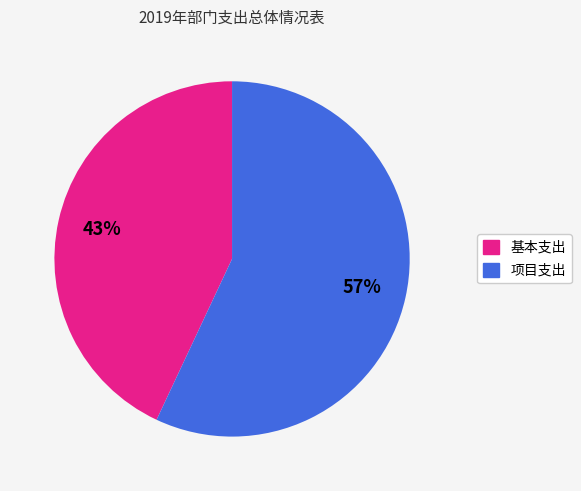

To the nearest percent, what percentage of the pie is 基本支出?

43%